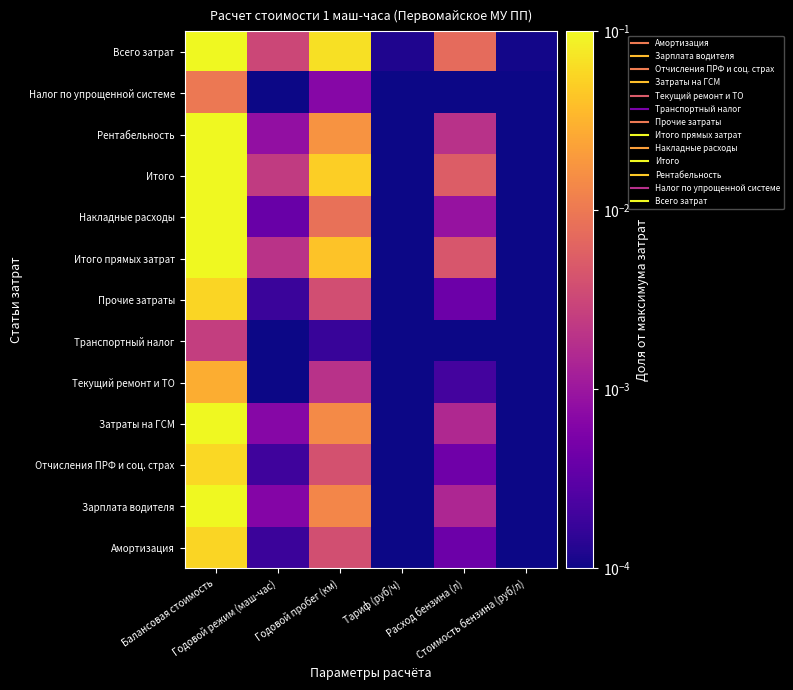

Which label corresponds to the smallest value in the chart?

Тариф (руб/ч)